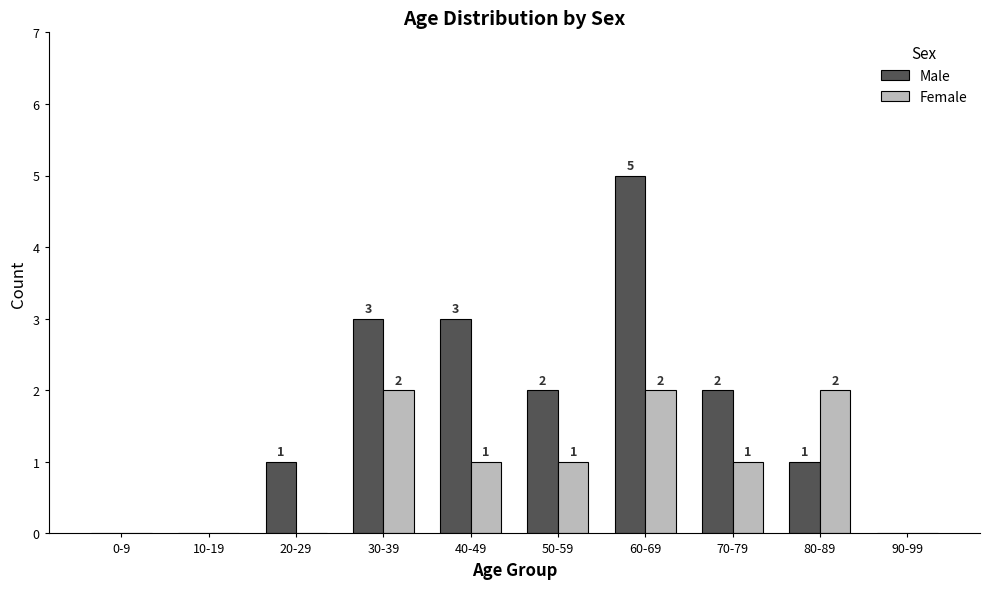

At which category is the sum across all series the highest?

60-69